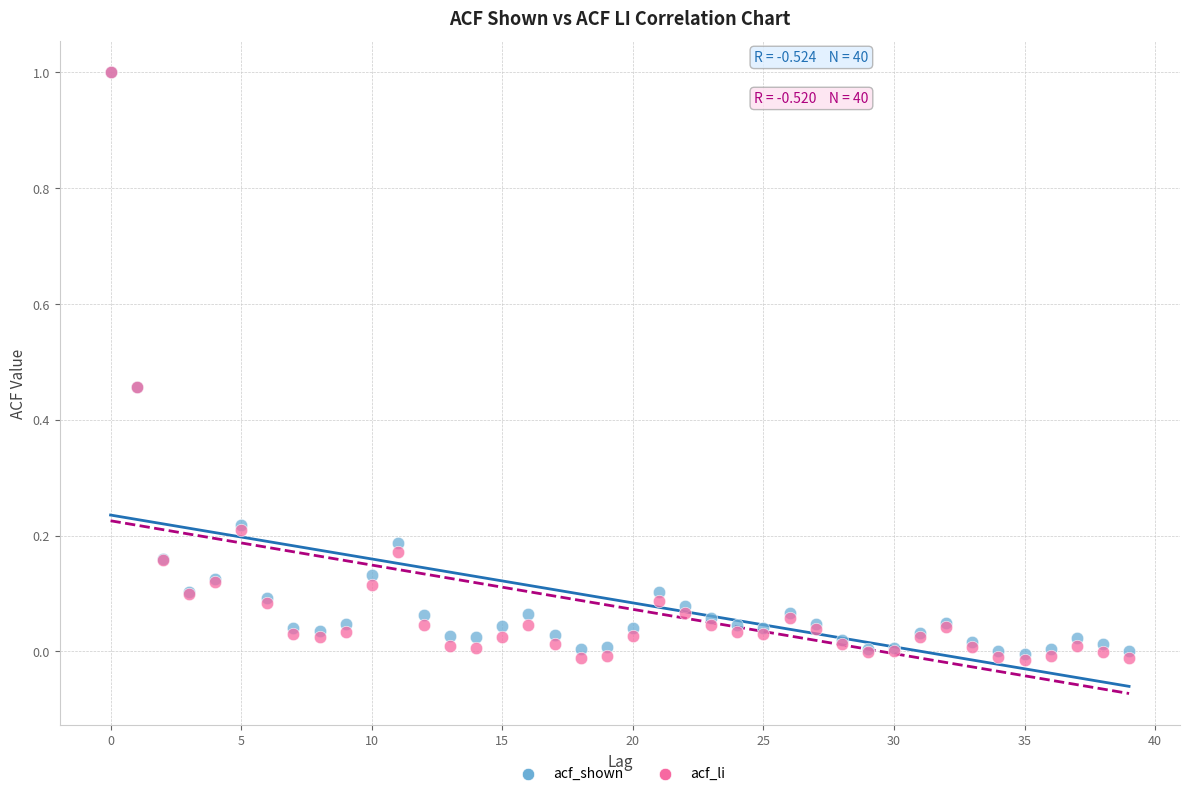

Which series reaches the minimum Y coordinate?

acf_li